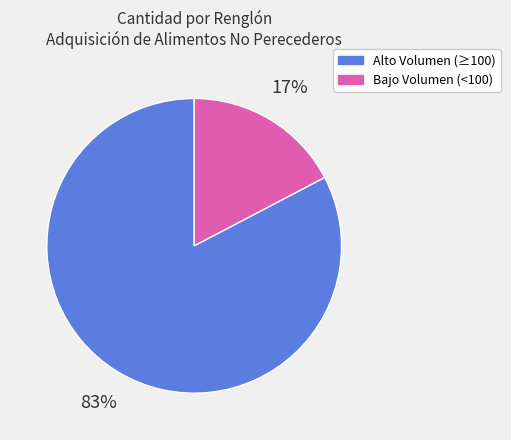

Is there any slice that represents more than half of the pie?

Yes